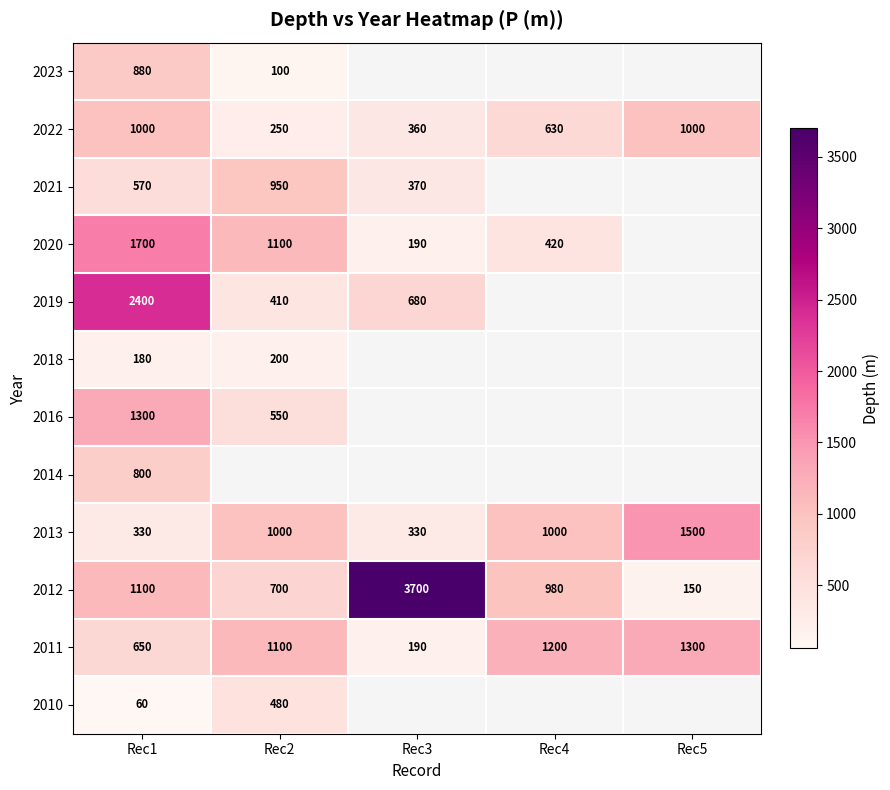

The 2020 series shows 103.6 at Rec4. True or false?

False